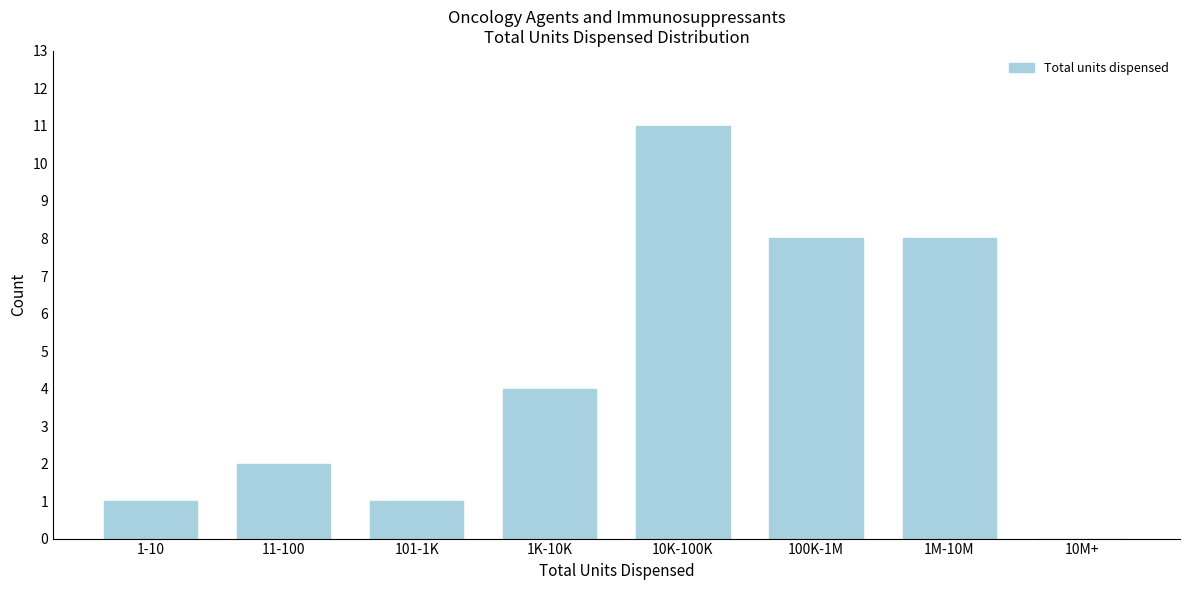

Reading left to right, list all the values displayed in this chart.

1-10=1	11-100=2	101-1K=1	1K-10K=4	10K-100K=11	100K-1M=8	1M-10M=8	10M+=0